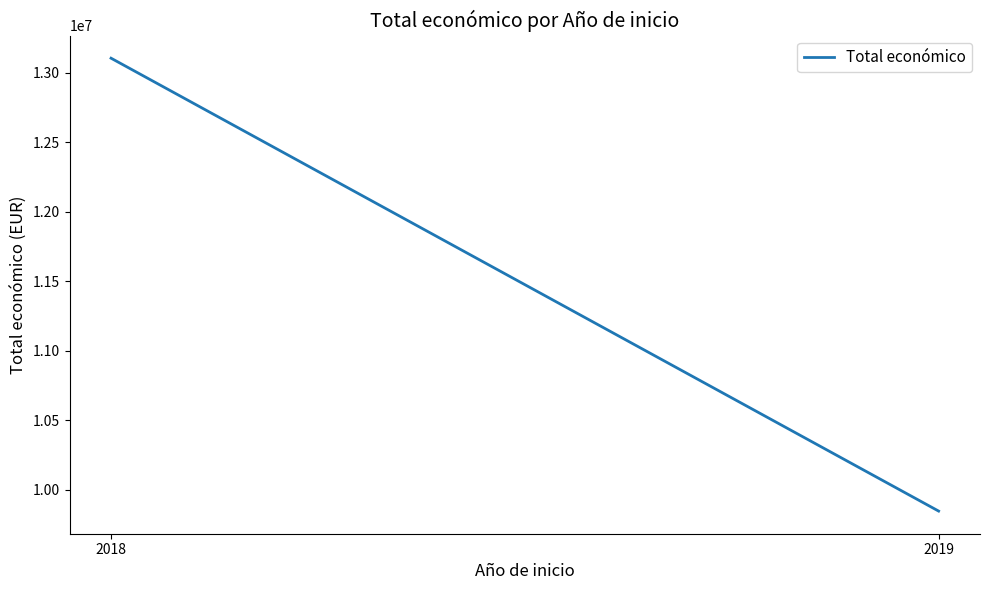

True or false: the data shows 20608847 at 2018.

False